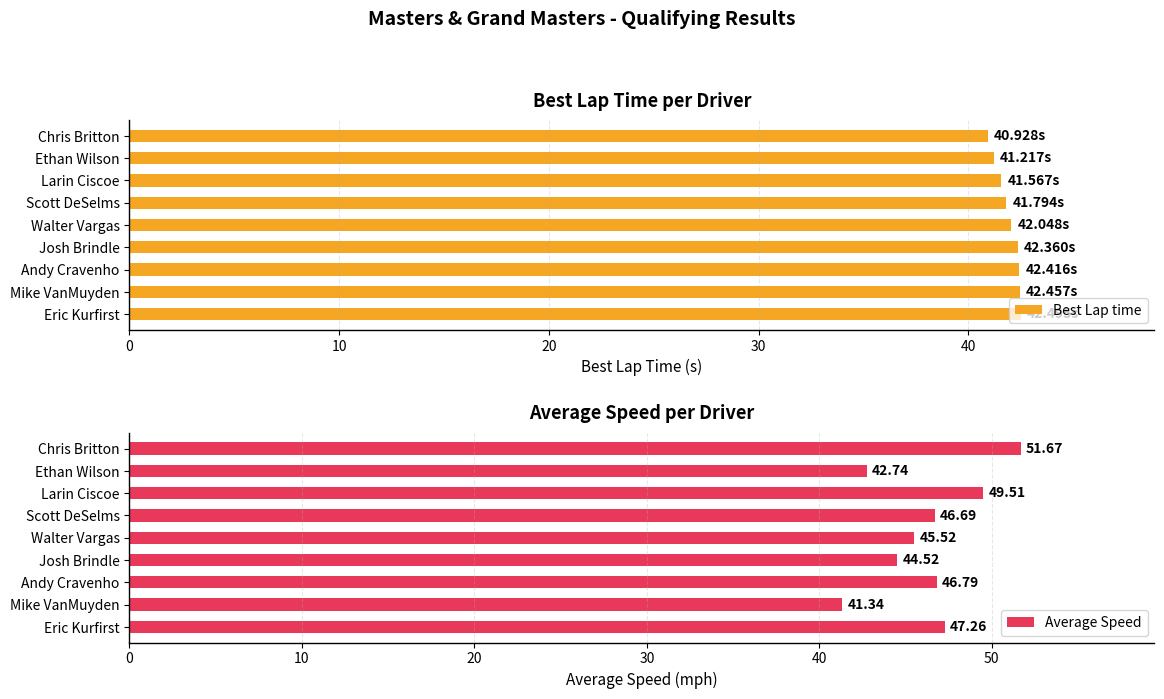

What is the lowest value of the Average Speed series?

41.3